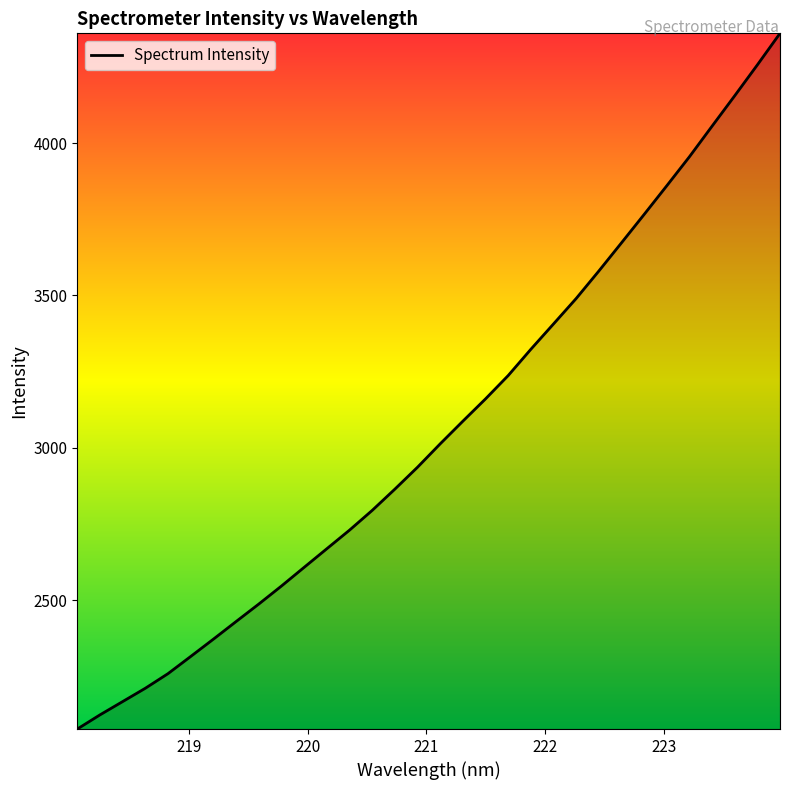

What is the difference between the maximum and minimum values?

2283.4